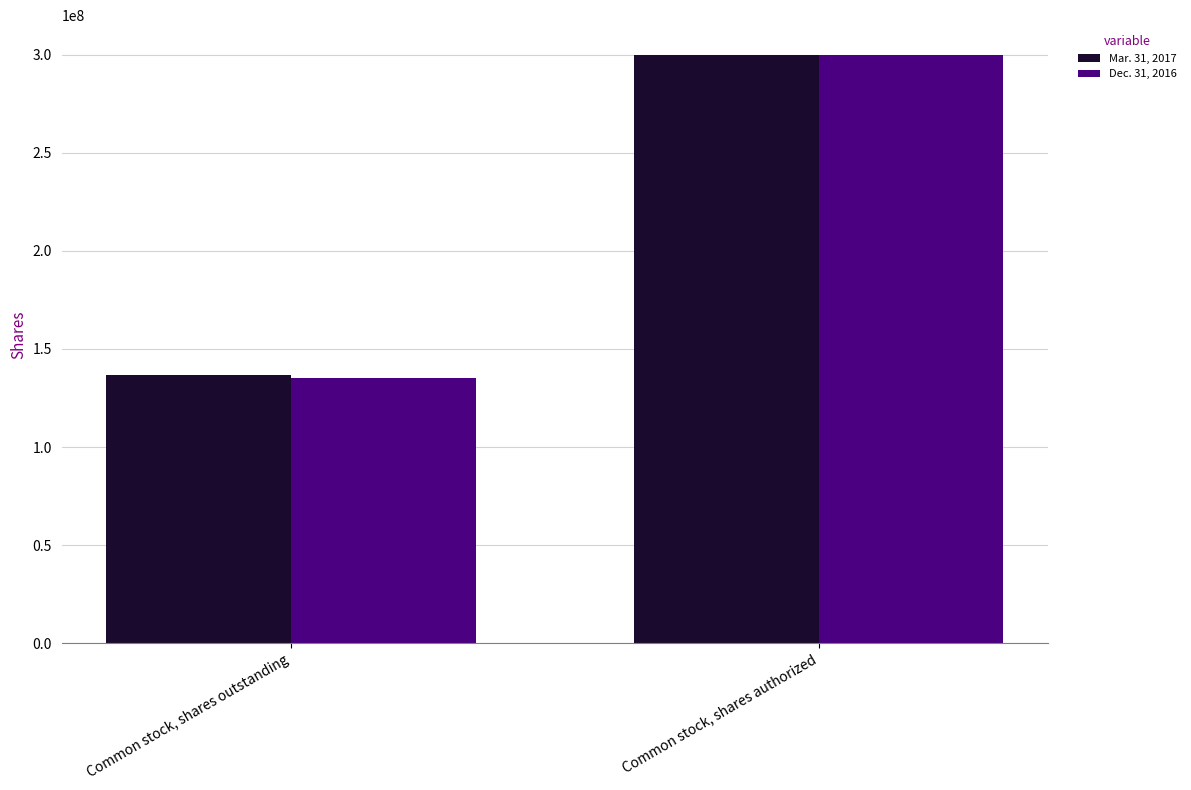

What are all the series names shown in the legend?

Mar. 31, 2017, Dec. 31, 2016